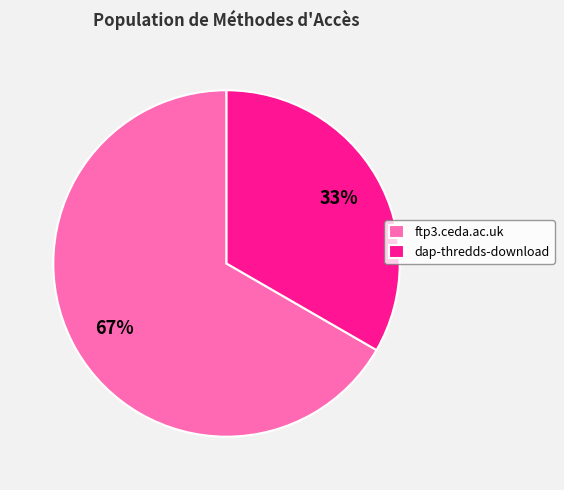

Which slice represents more than half of the pie?

ftp3.ceda.ac.uk